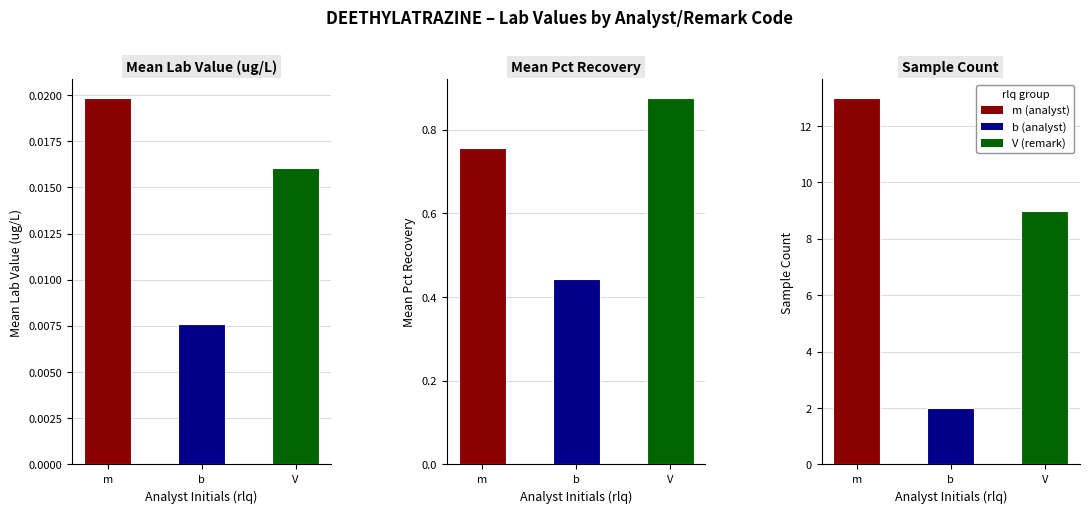

Is the value of Sample Count at b greater than the value of Mean Lab Value (ug/L) at m?

Yes